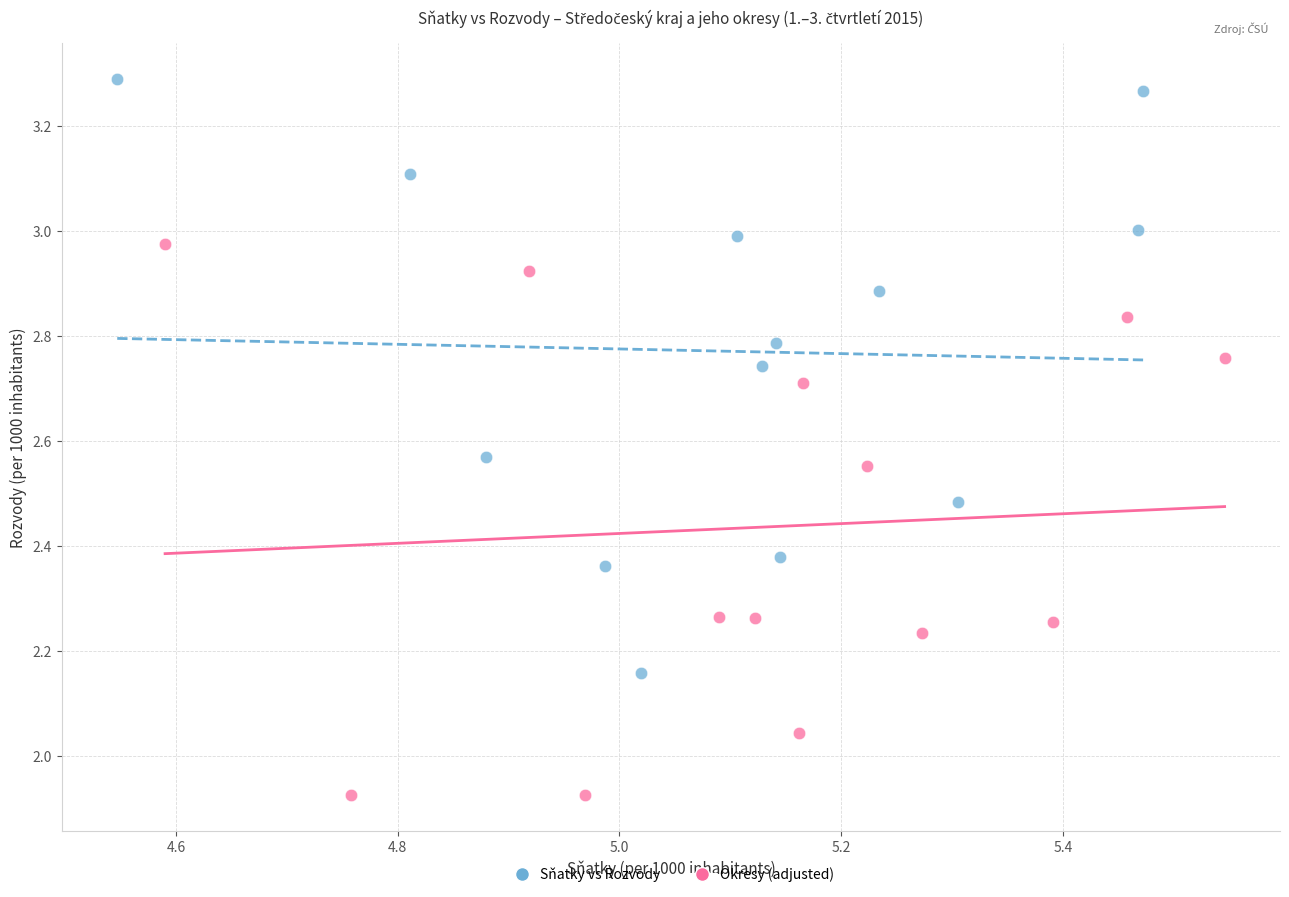

Which series has the largest Y range (max minus min)?

Sňatky vs Rozvody